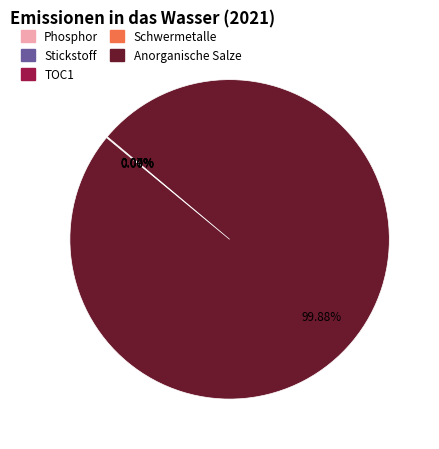

To the nearest percent, what is the difference between the largest and smallest slice percentages?

100%